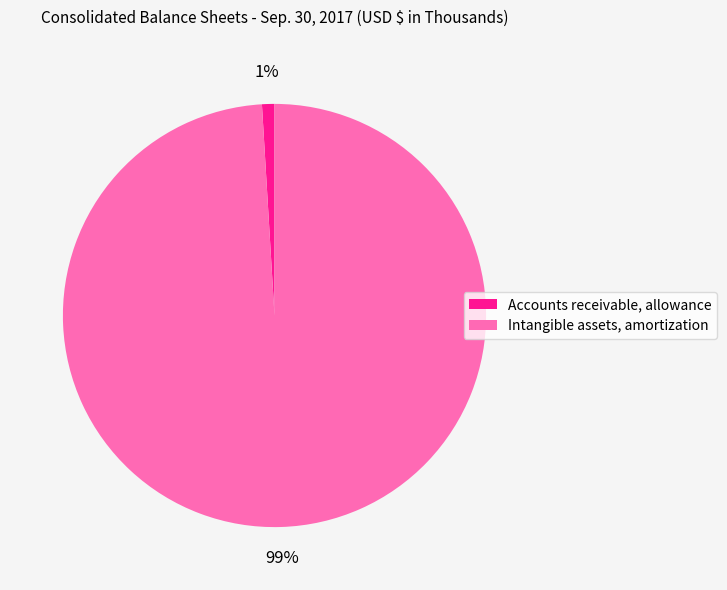

To the nearest percent, what percentage of the pie is Intangible assets, amortization?

99%